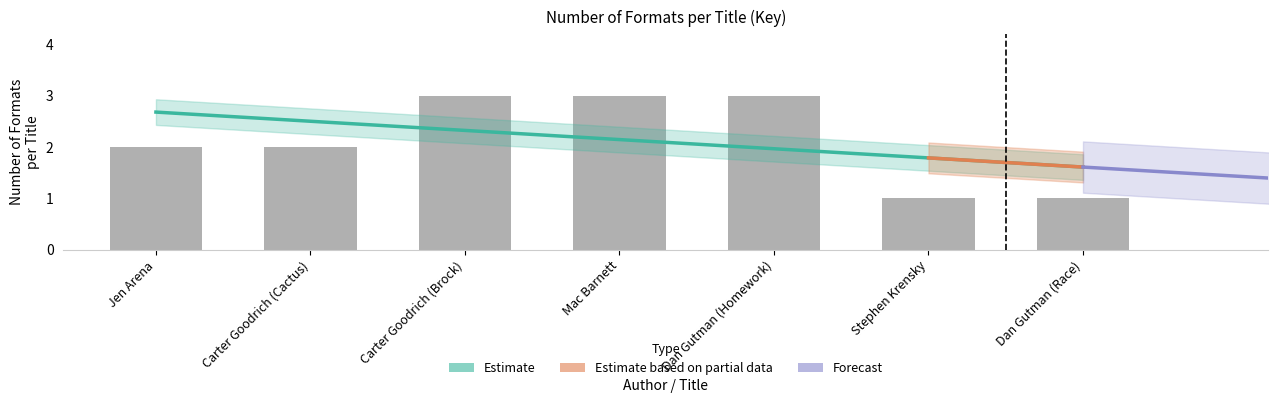

True or false: the data shows 1 at Jen Arena.

False